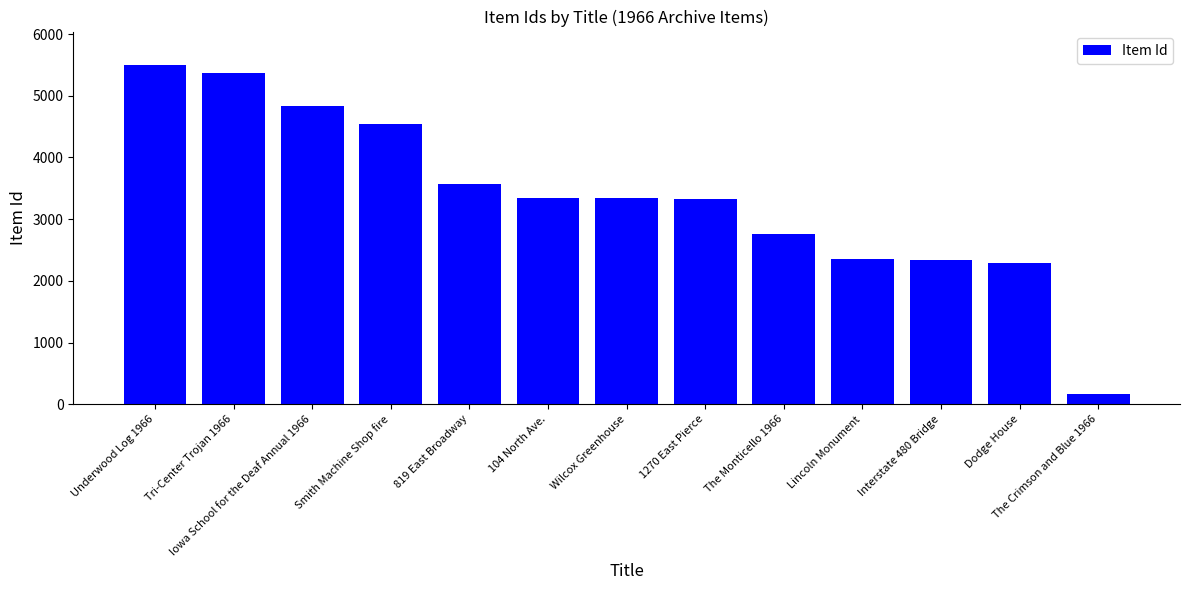

Which category has the highest value across all series?

Underwood Log 1966